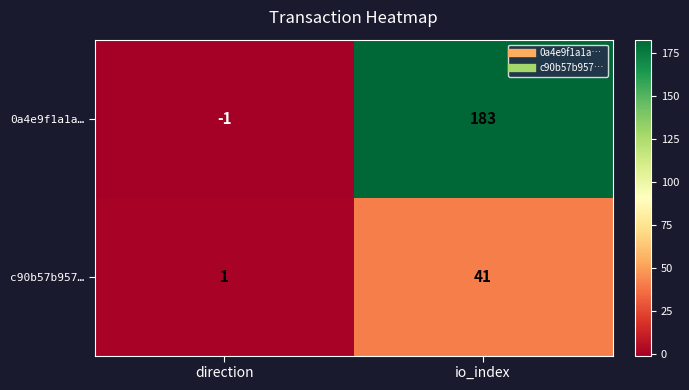

Is it true that 0a4e9f1a1a… equals 183 at io_index?

True